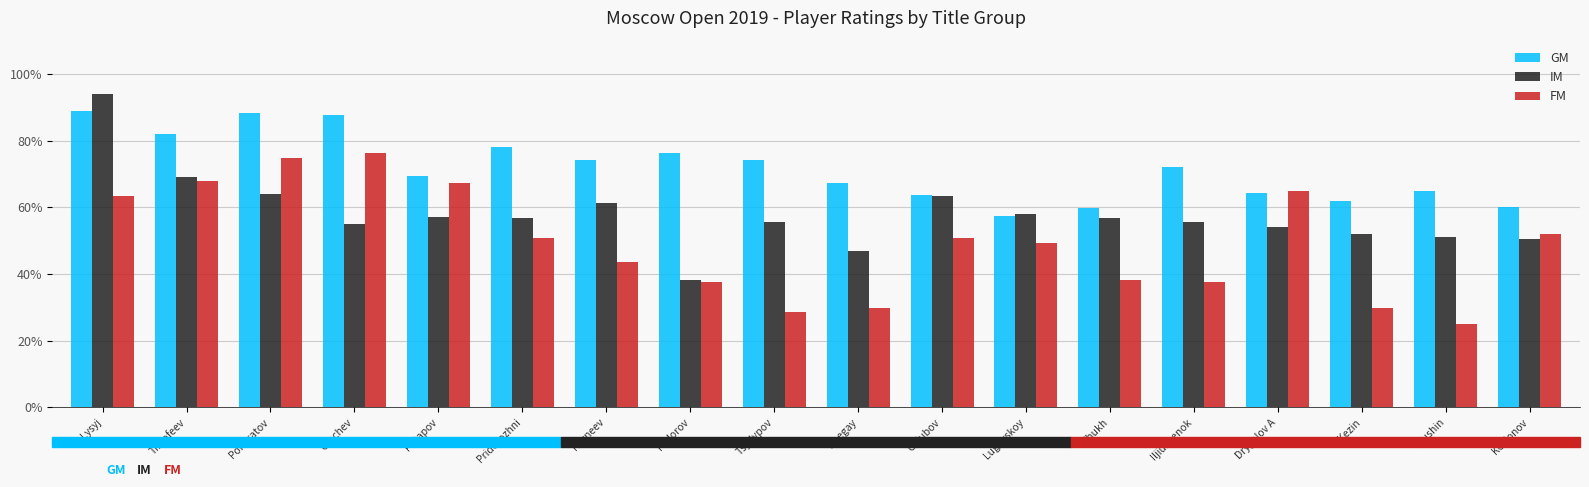

What is the average value of the GM series?

0.7